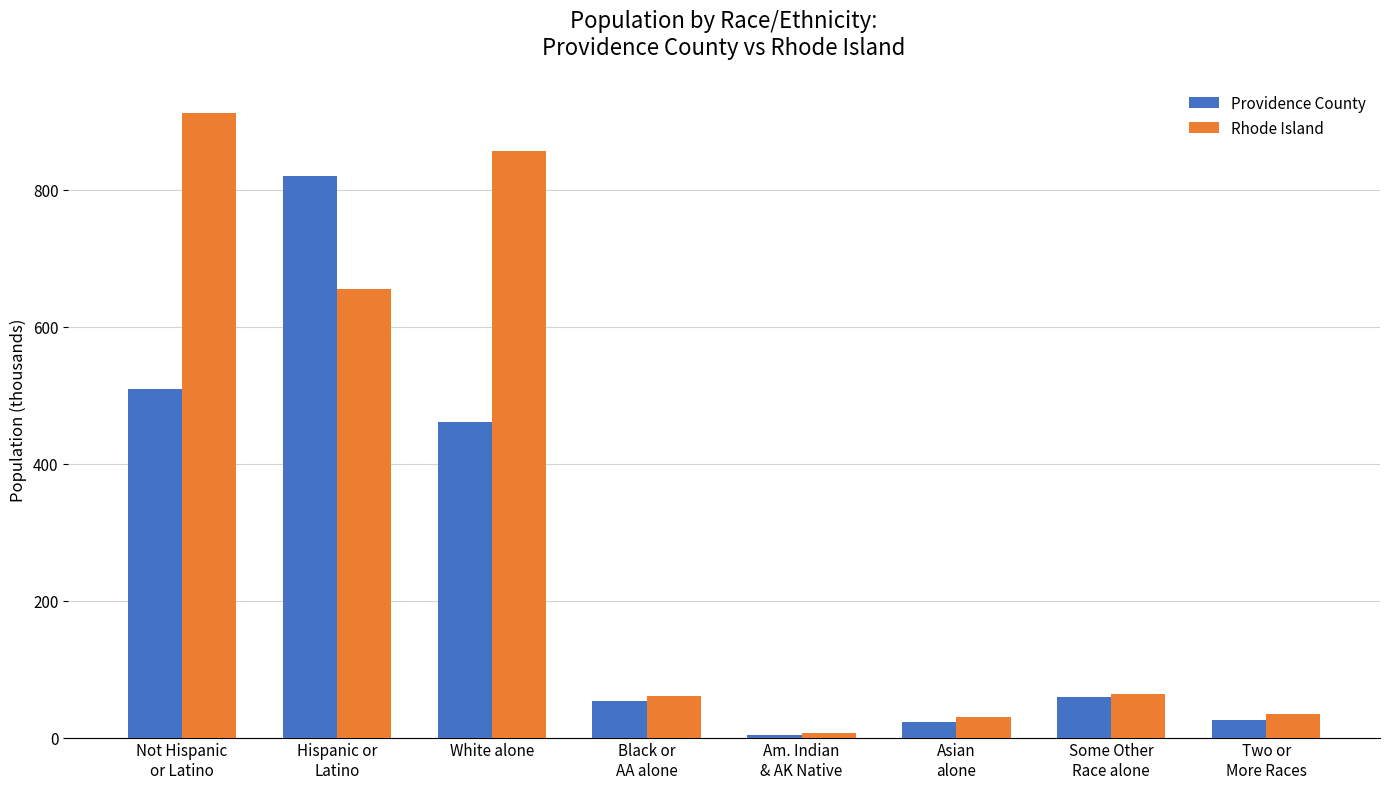

Are the bars grouped side by side (vs. stacked)?

Yes